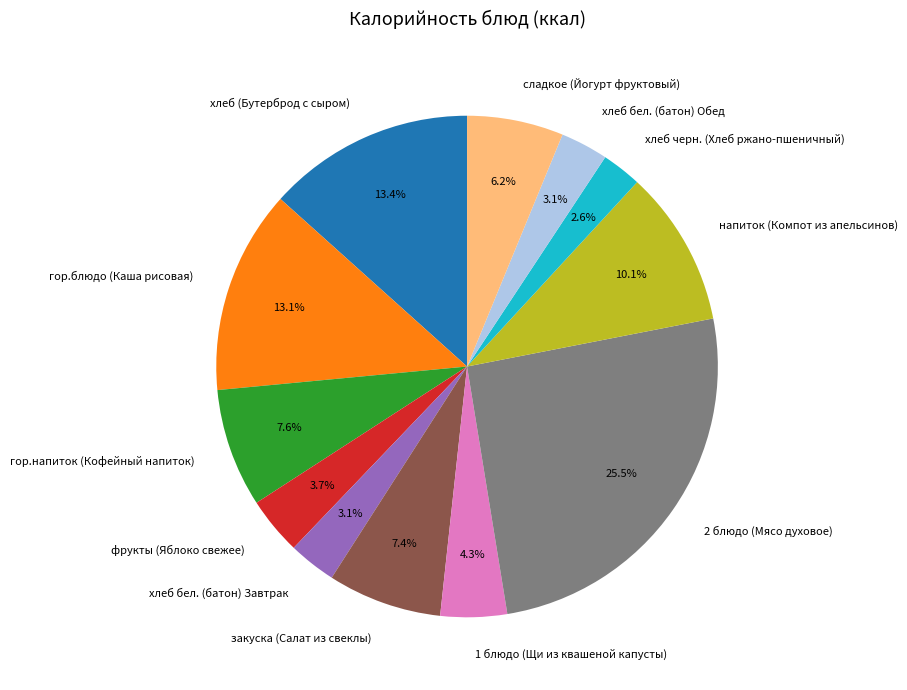

To the nearest percent, what is the combined percentage of фрукты (Яблоко свежее) and закуска (Салат из свеклы)?

11%